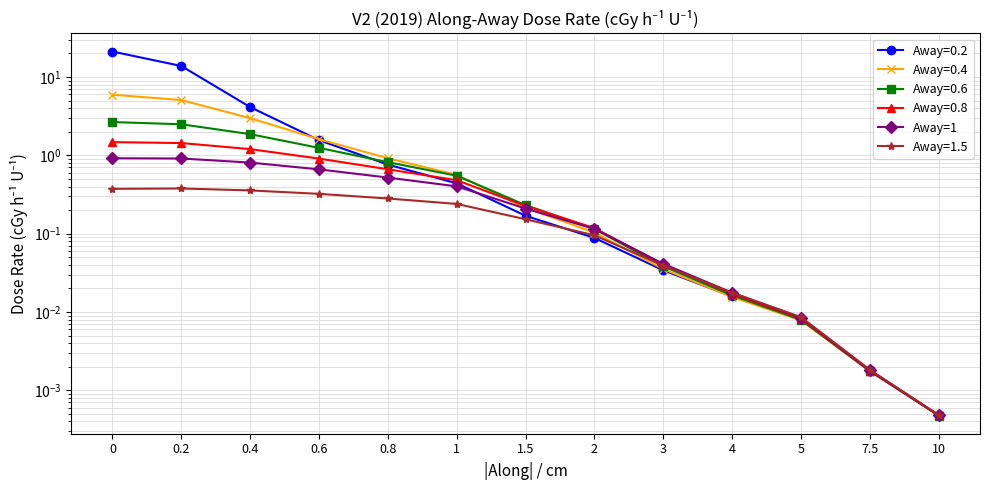

Is it true that the value at 0.2 is 1.3?

False